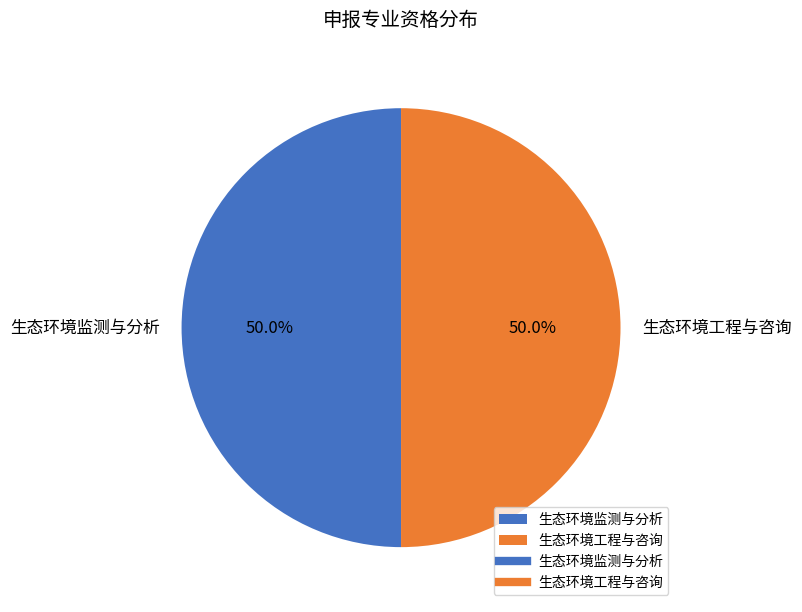

To the nearest percent, what portion does 生态环境工程与咨询 represent?

50%